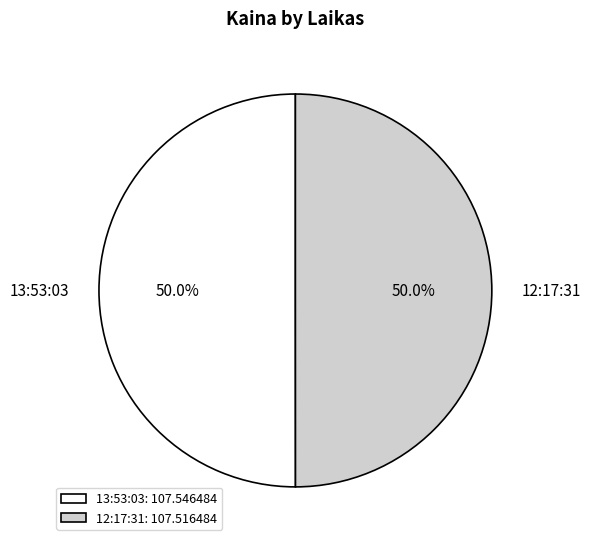

What is the ratio of the value at 12:17:31 to the value at 13:53:03?

1.0